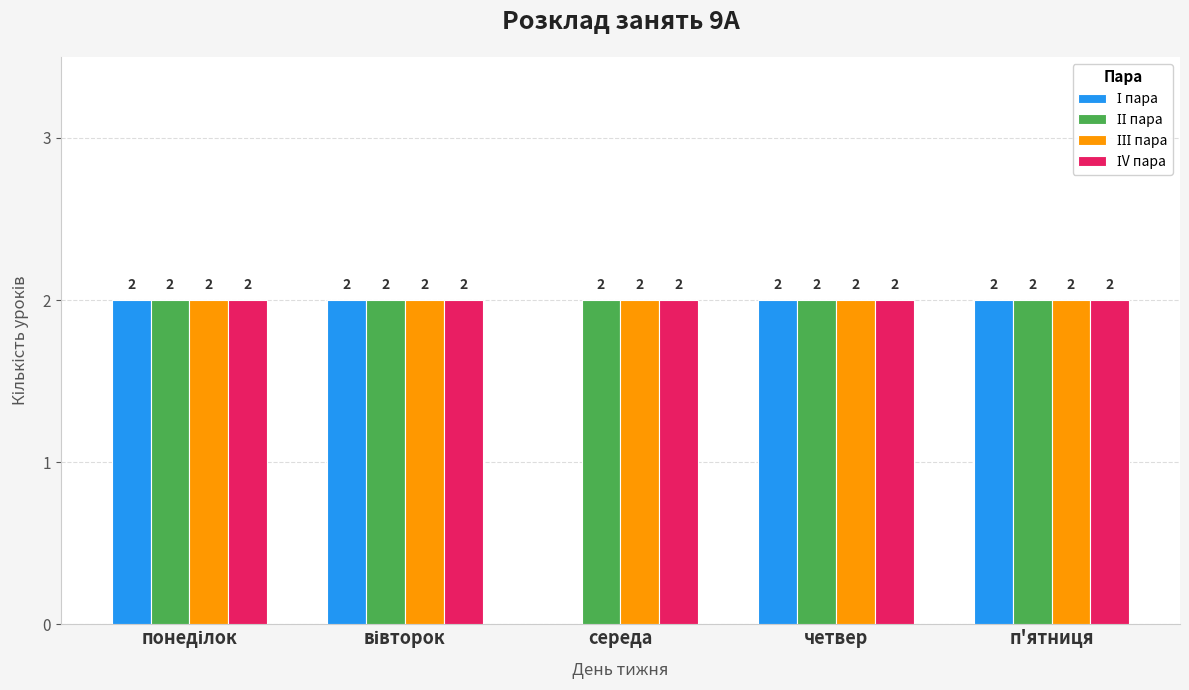

What is the total value across all series at п'ятниця?

8